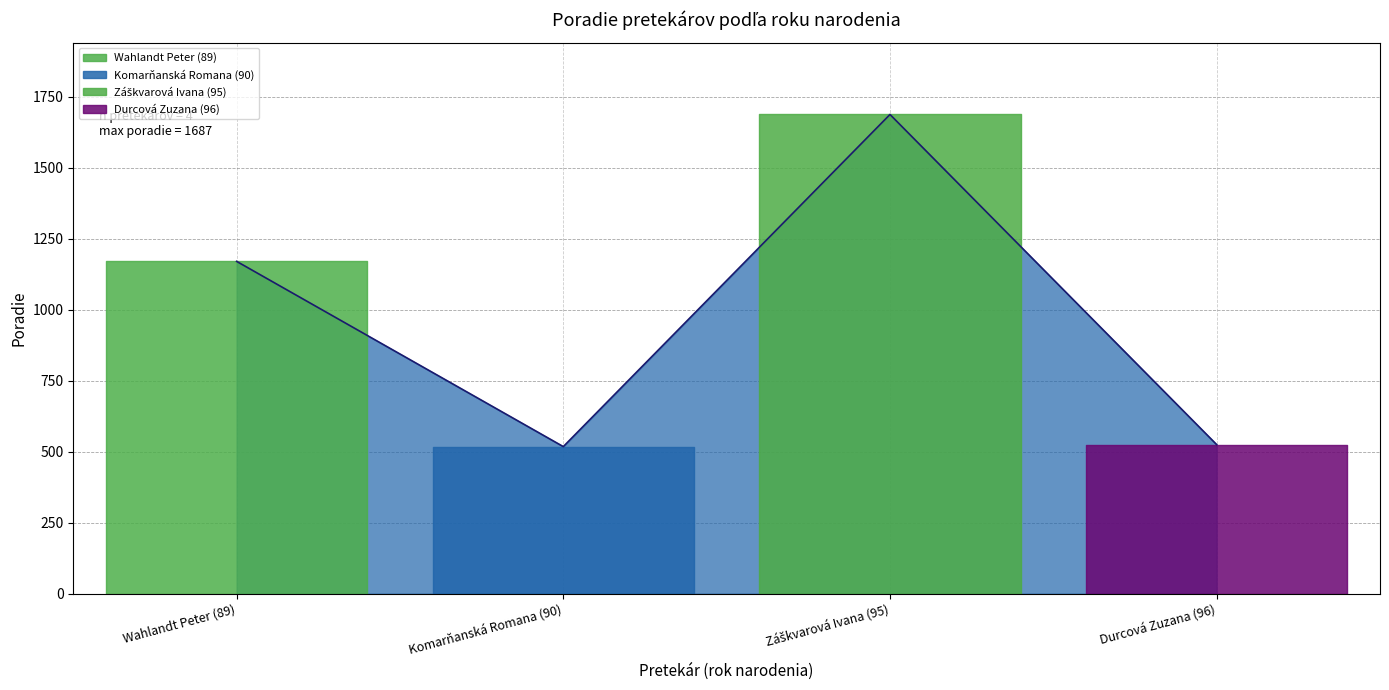

What is the ratio of the value at Komarňanská Romana (90) to the value at Durcová Zuzana (96)?

1.0